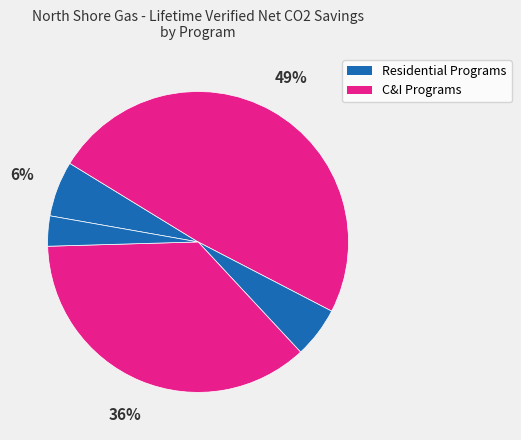

How many slices are in this pie chart?

5